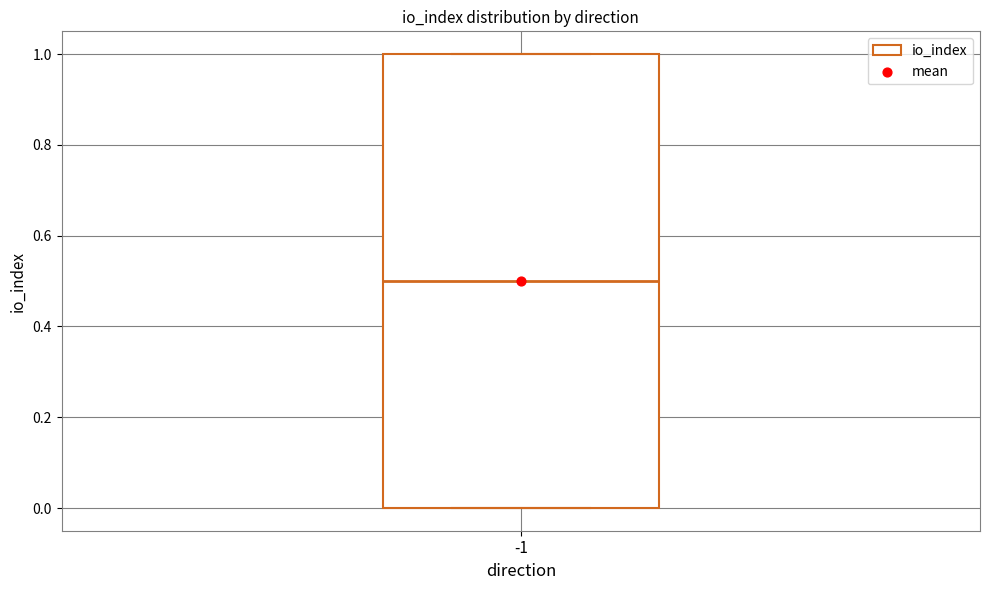

Where is the upper edge of the box at x = -1 on the y-axis? The values are not printed on the chart, so give them approximately, as read against the axis.

1.0